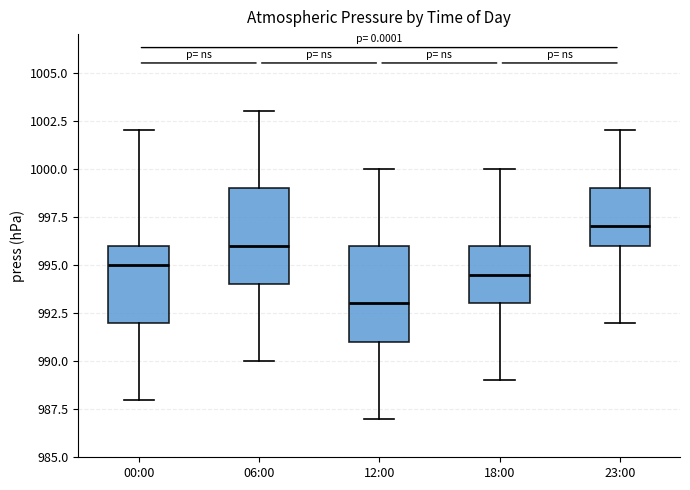

Which box's median line is the highest?

23:00